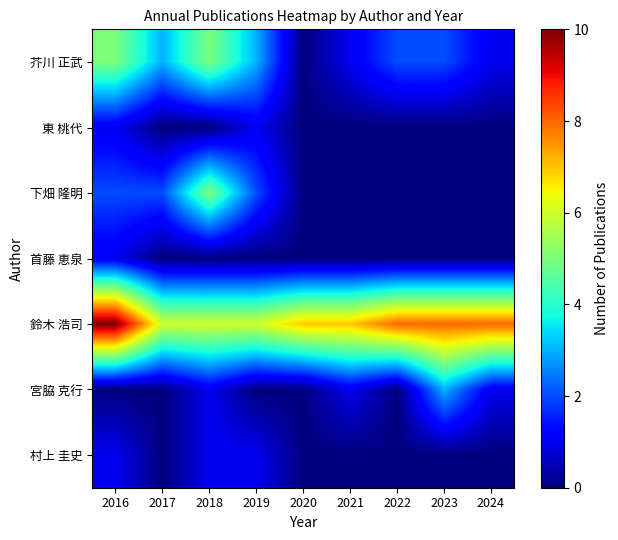

Which has a higher value, 2024 or 2020?

2024